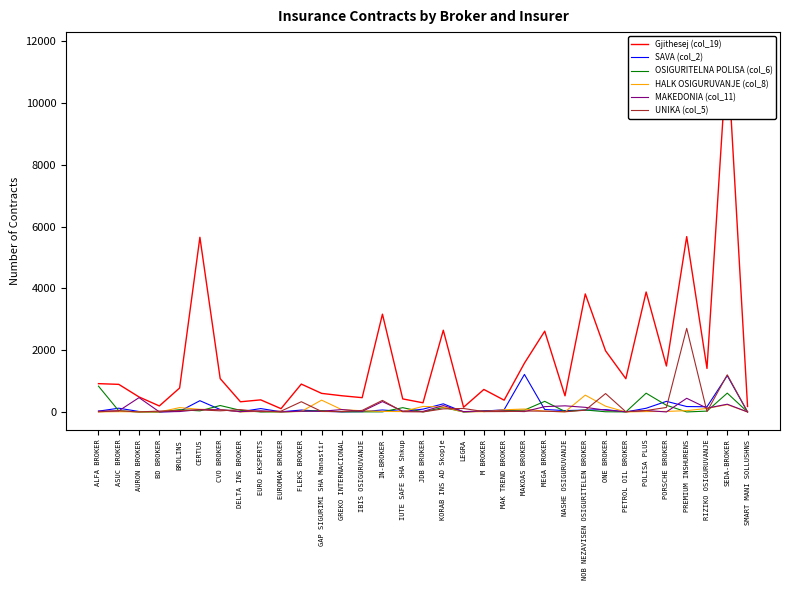

What is the label of the 14th point from the right?

M BROKER